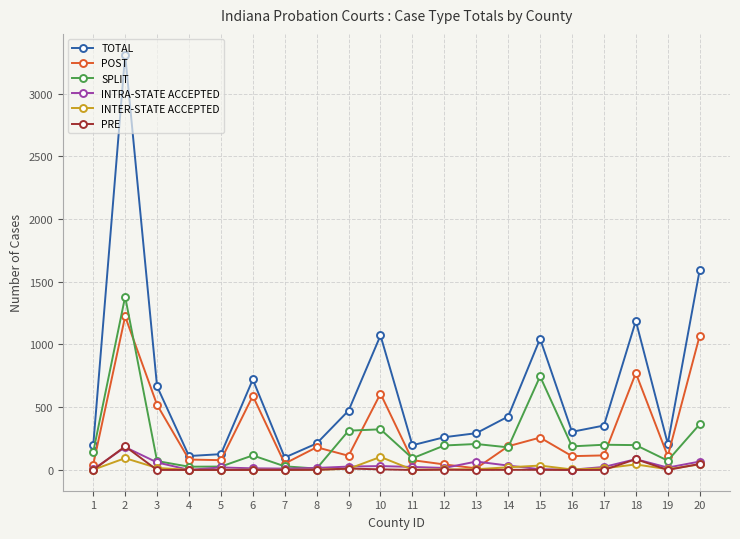

True or false: TOTAL and INTRA-STATE ACCEPTED intersect in this chart.

False